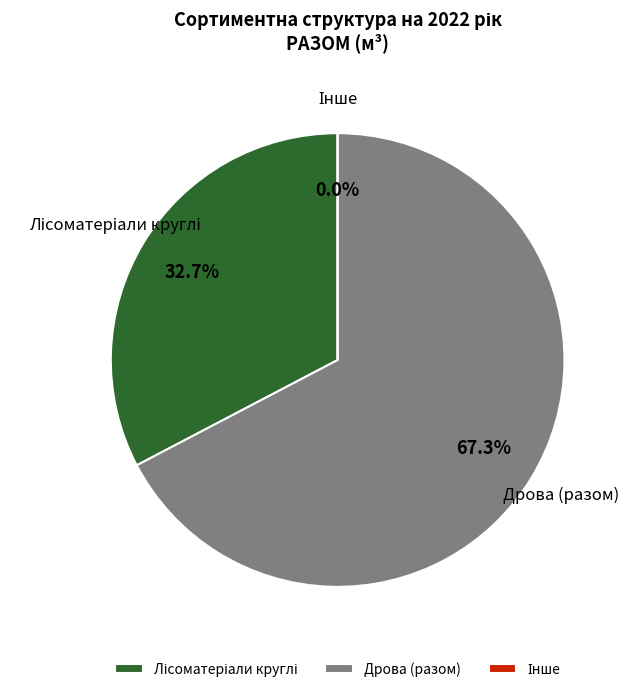

Is it true that Дрова (разом) is 42% of the pie?

False